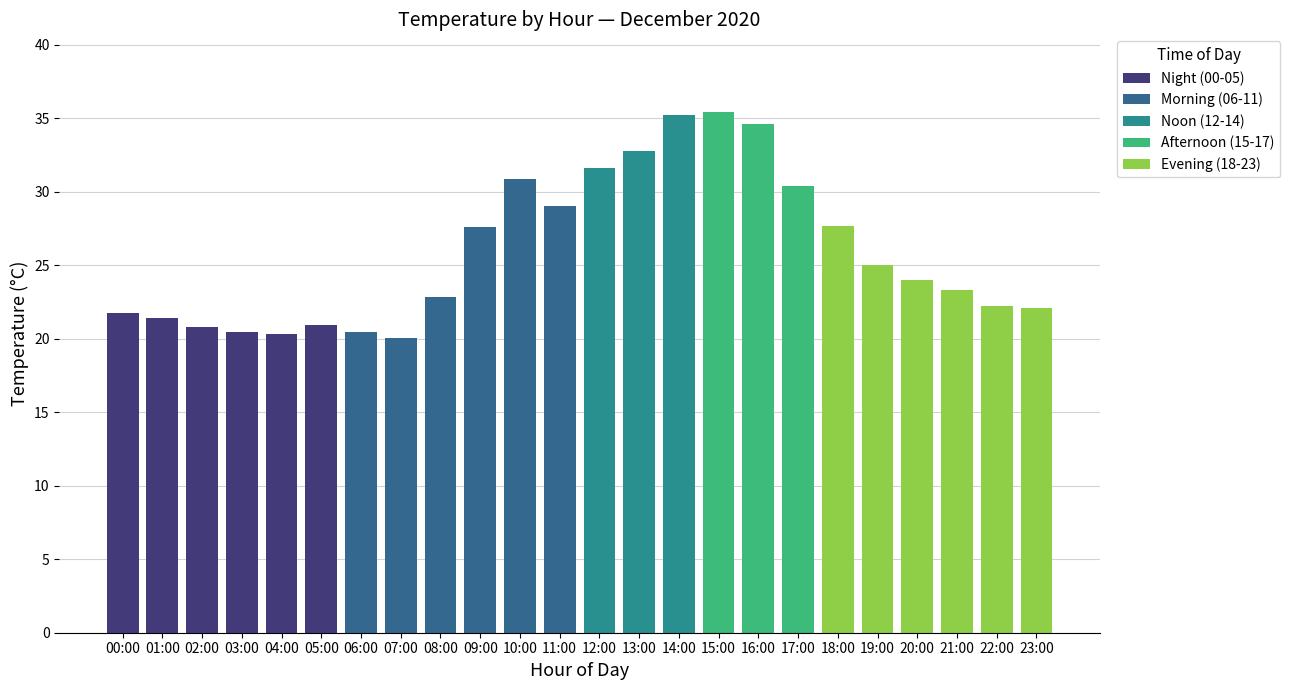

Does the chart contain stacked bars?

No